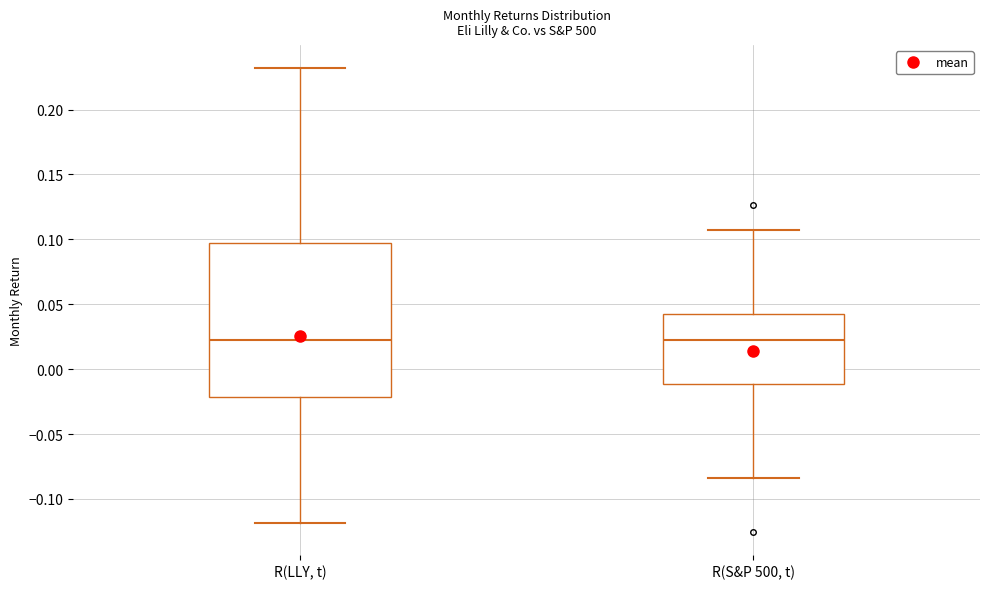

Reading left to right, read every box against the y-axis: the position of its median line, the range the box covers, and the ends of its whiskers. The values are not printed on the chart, so give them approximately, as read against the axis.

R(LLY, t): median 0.025, box -0.020 to 0.100, whiskers -0.120 to 0.230
R(S&P 500, t): median 0.020, box -0.010 to 0.040, whiskers -0.085 to 0.110